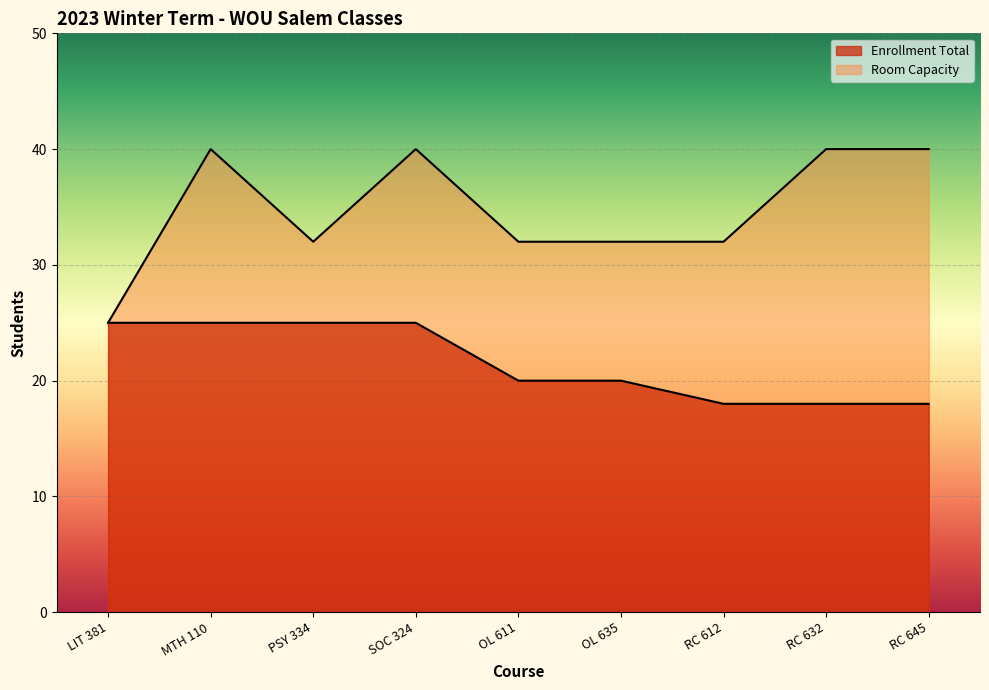

True or false: Enrollment Total has more than 0 interior local peaks.

False